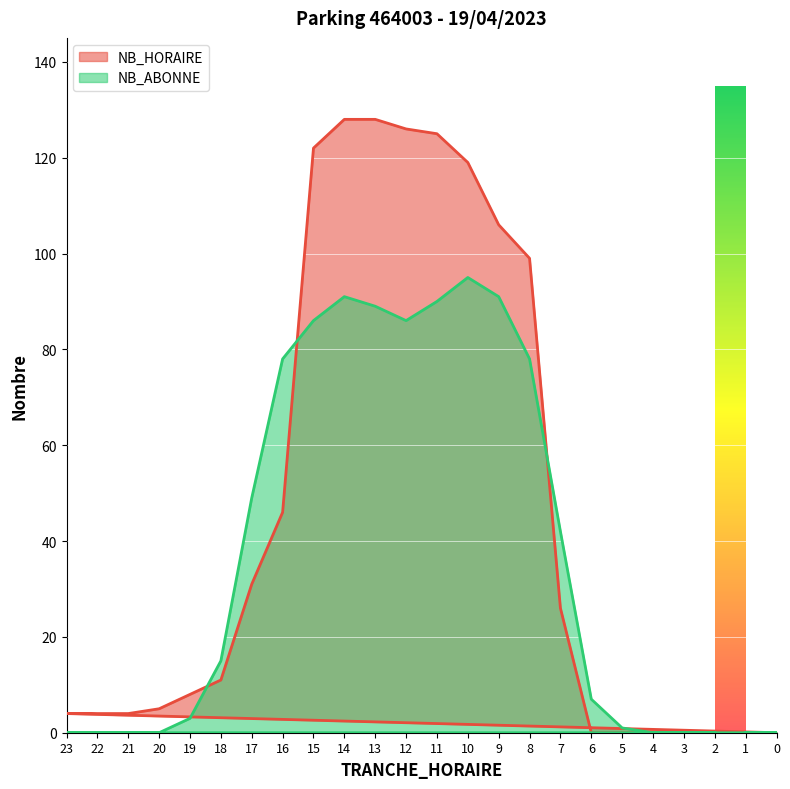

What is the difference between the maximum and minimum values in the NB_ABONNE series?

95